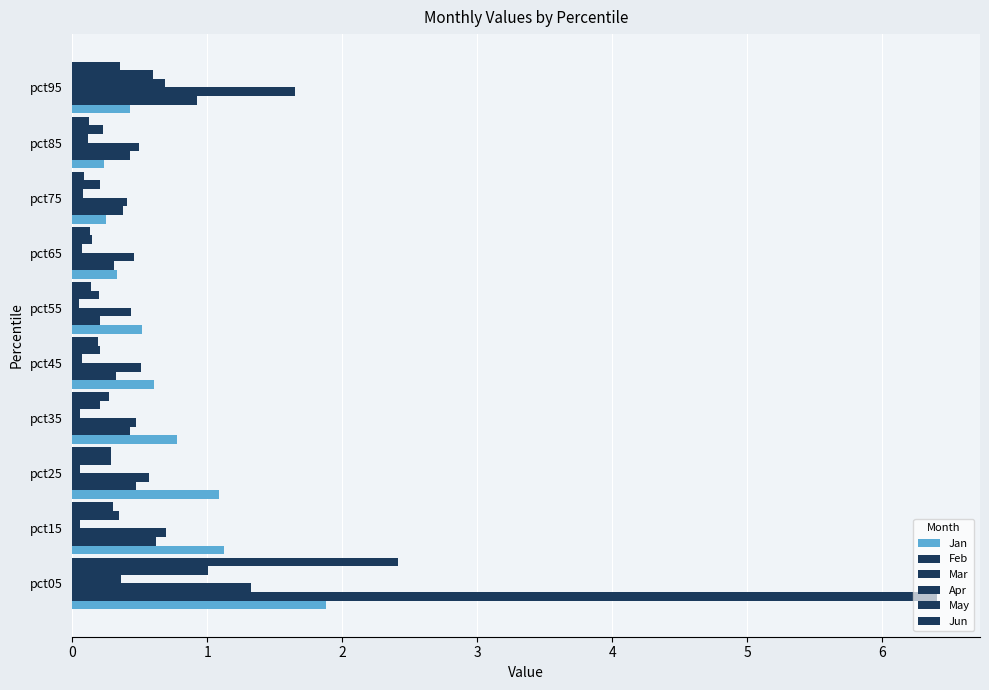

Count the number of data series in this chart.

6